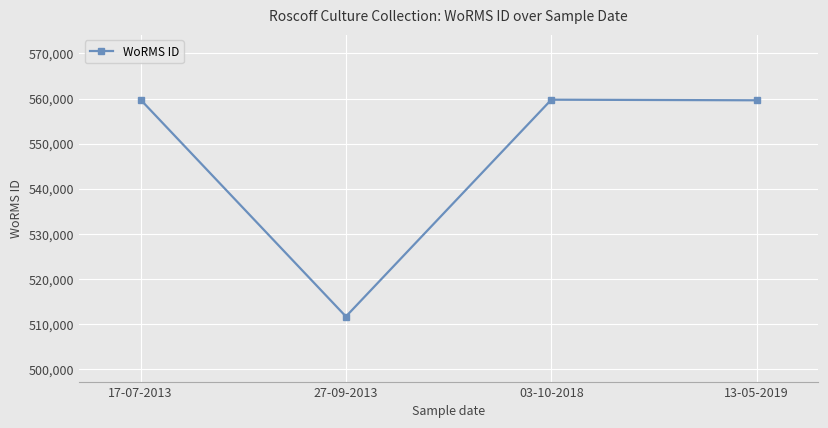

Does the chart have visible grid lines?

Yes